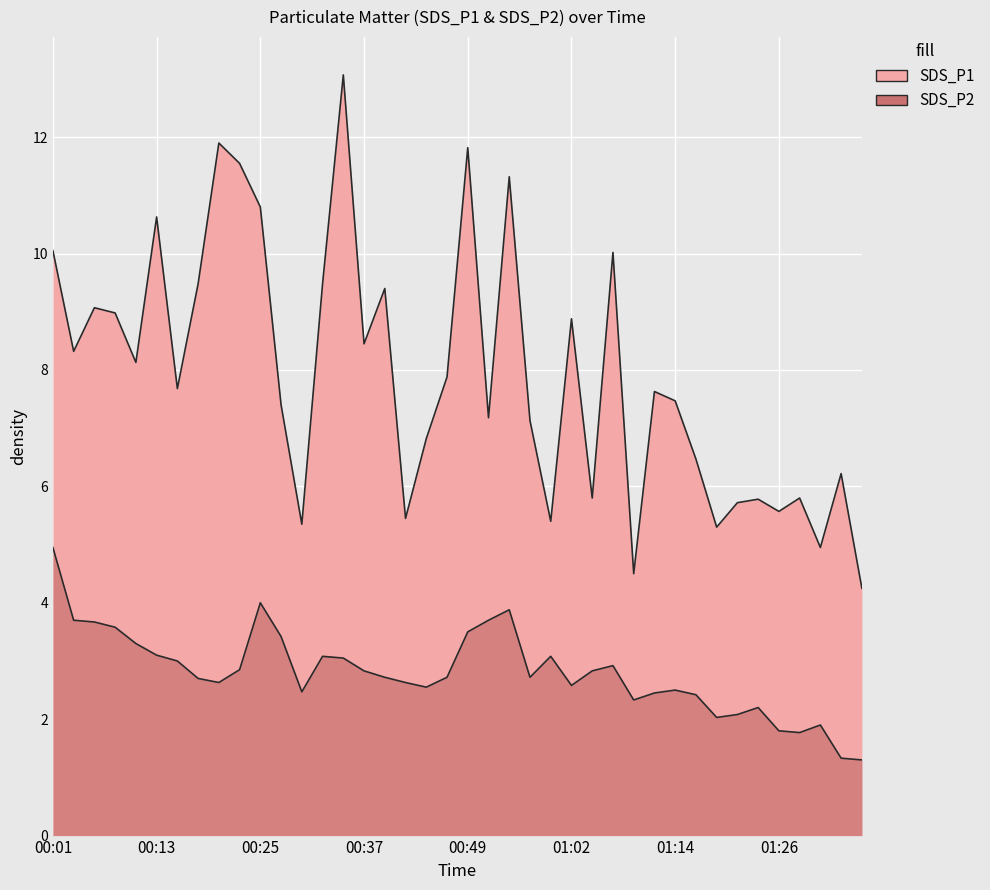

What position from the right is 00:57?

17